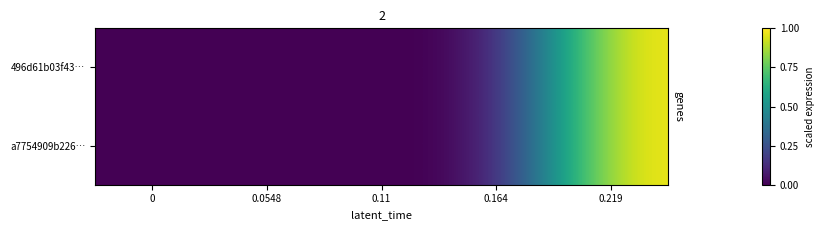

Rank the series by their average value, from lowest to highest.

a7754909b226…, 496d61b03f43…